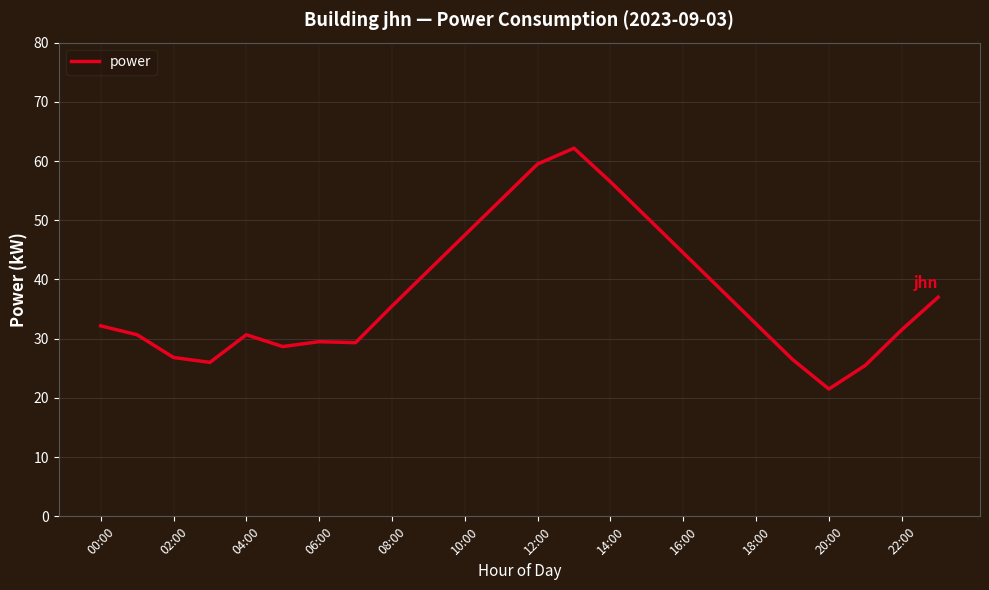

What is the greatest value displayed?

62.2